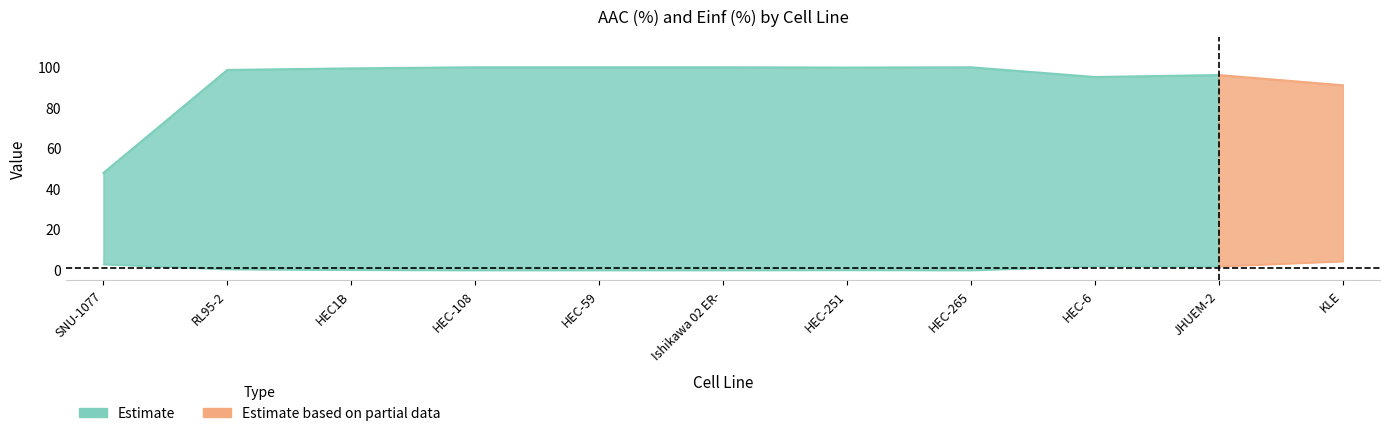

At which category is the sum across all series the highest?

HEC-108